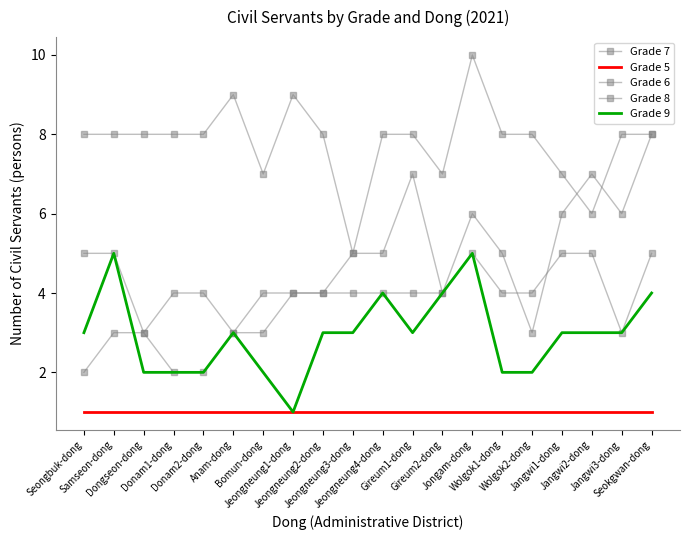

Reading left to right, extract all data points from this chart.

Grade 7: 8	8	8	8	8	9	7	9	8	5	8	8	7	10	8	8	7	6	8	8
Grade 5: 1	1	1	1	1	1	1	1	1	1	1	1	1	1	1	1	1	1	1	1
Grade 6: 2	3	3	2	2	3	3	4	4	4	4	4	4	5	4	4	5	5	3	5
Grade 8: 5	5	3	4	4	3	4	4	4	5	5	7	4	6	5	3	6	7	6	8
Grade 9: 3	5	2	2	2	3	2	1	3	3	4	3	4	5	2	2	3	3	3	4